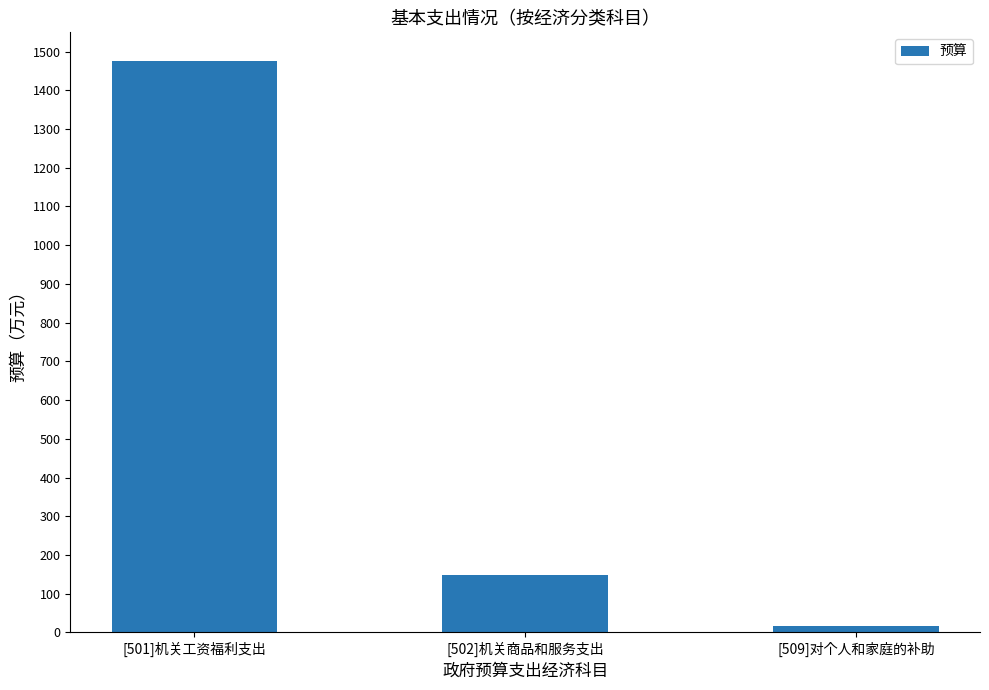

What is the average value?

547.2